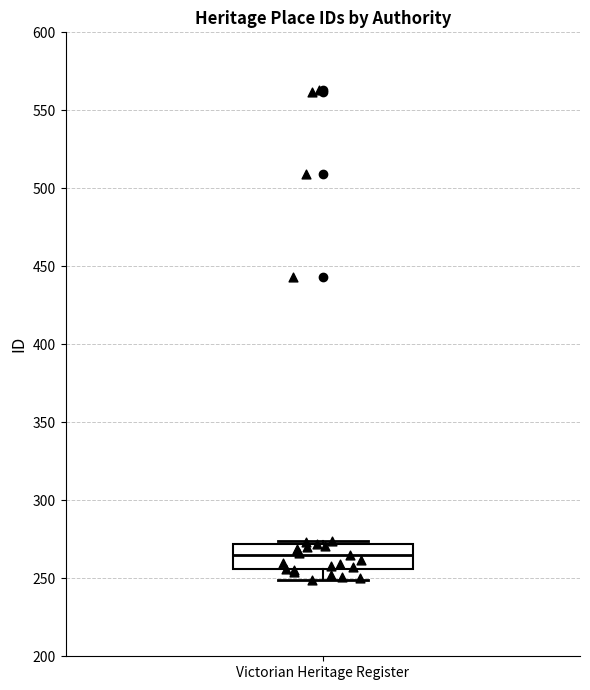

Where is the upper edge of the box for Victorian Heritage Register on the y-axis? The values are not printed on the chart, so give them approximately, as read against the axis.

270